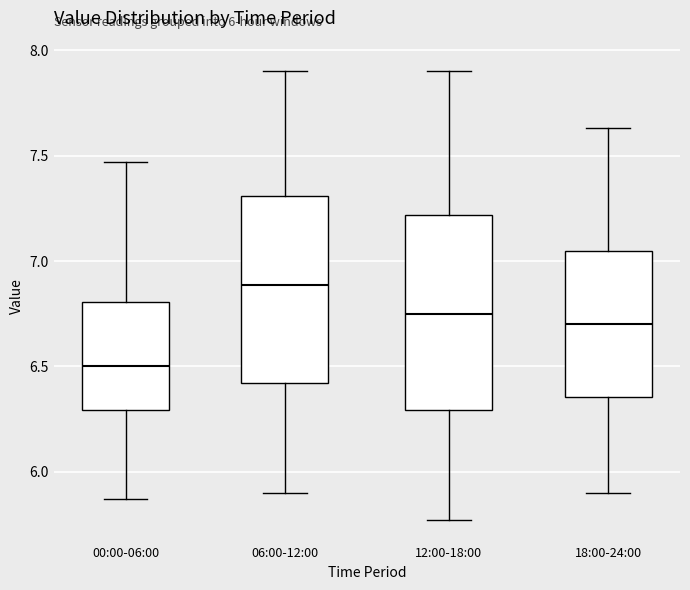

Which box's median line is the highest?

06:00-12:00